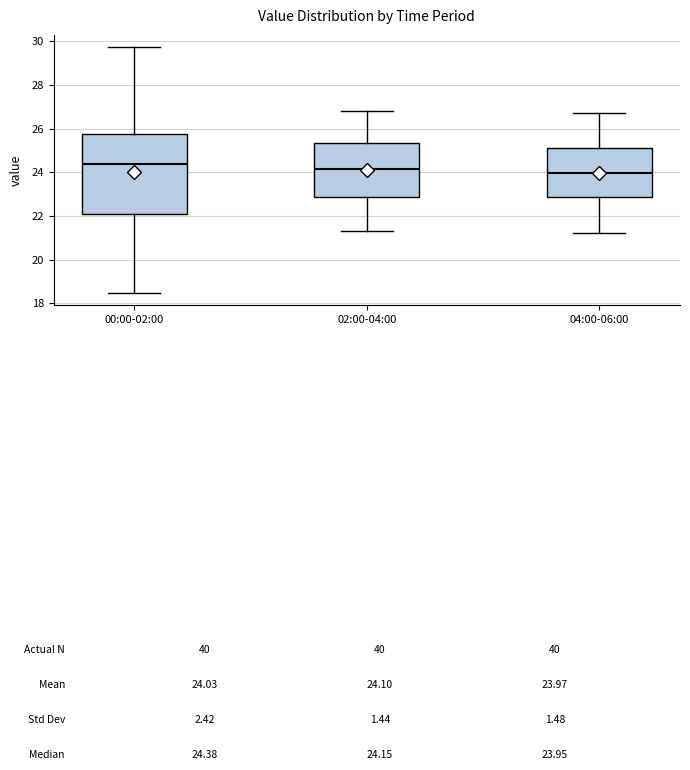

Where is the upper edge of the box for 04:00-06:00 on the y-axis? The values are not printed on the chart, so give them approximately, as read against the axis.

25.2